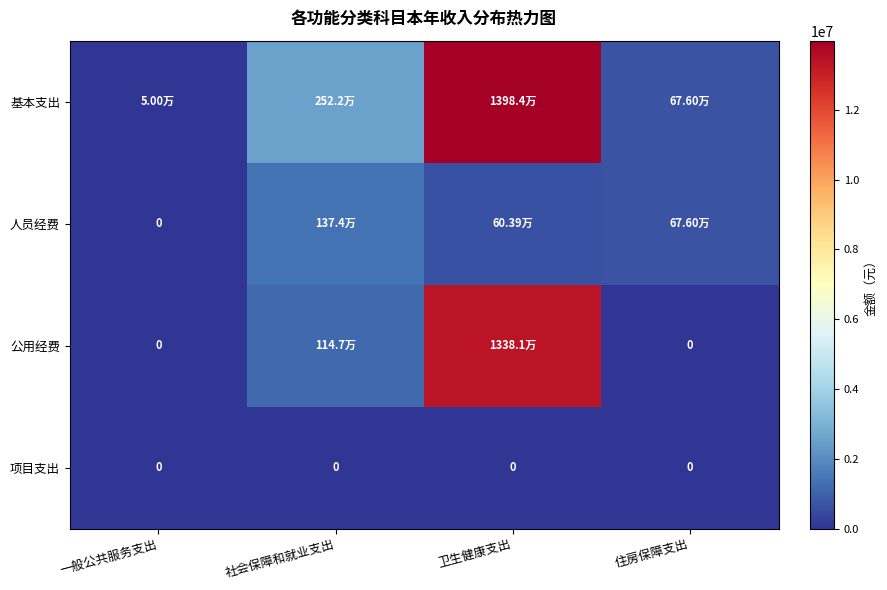

The value of 基本支出 at 住房保障支出 is 1075292.0. True or false?

False